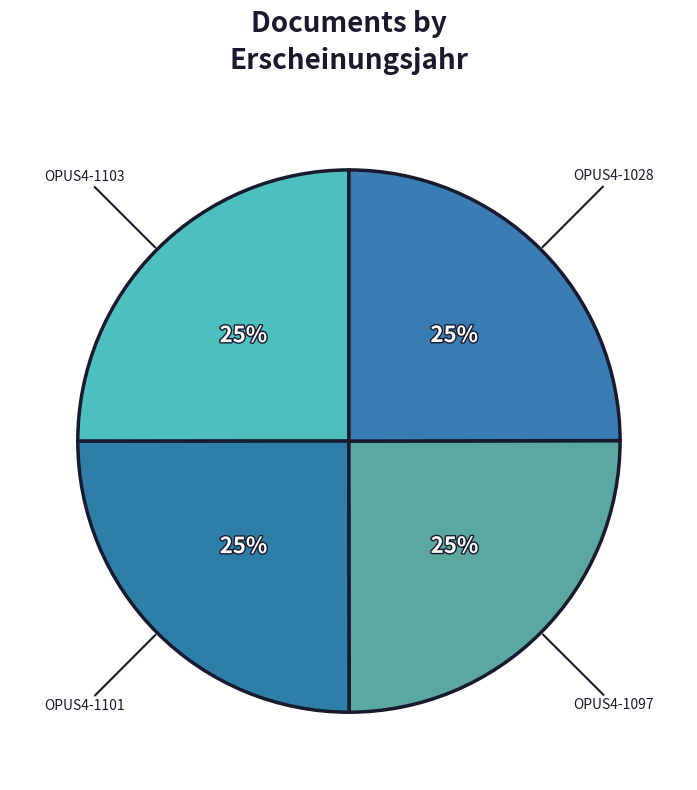

Is there any slice that represents more than half of the pie?

No